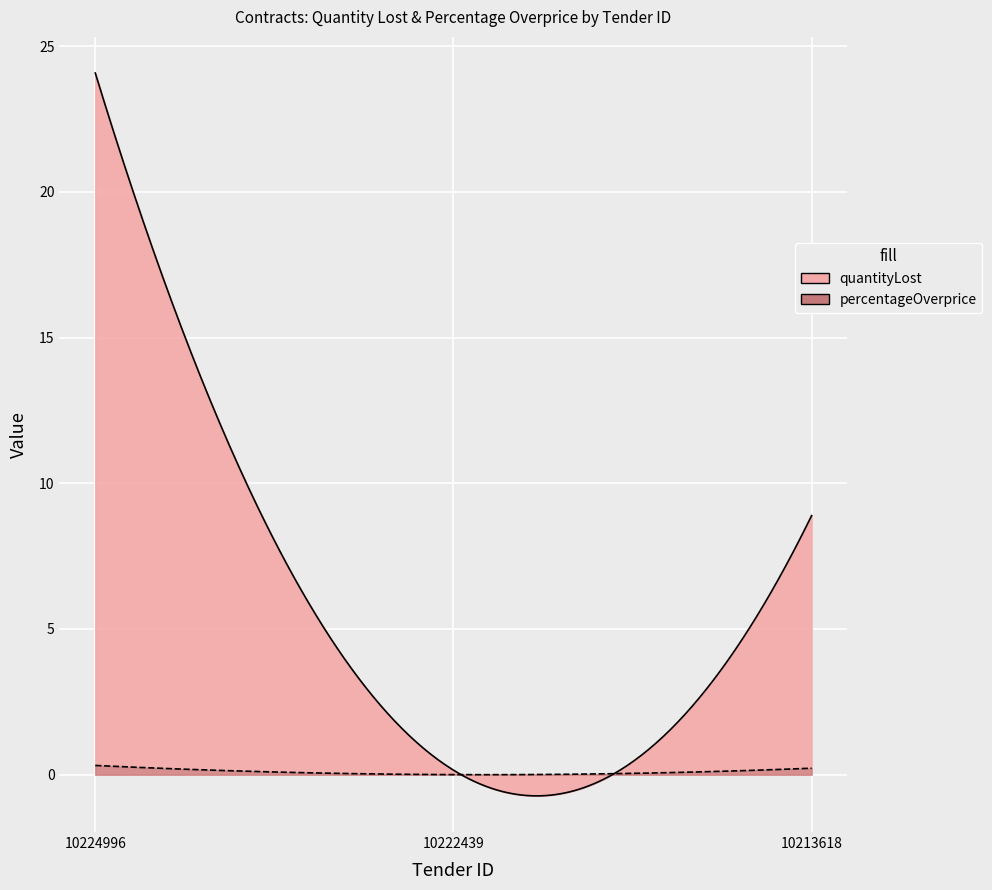

Is the value of percentageOverprice at 10224996 greater than the value of quantityLost at 10224996?

No